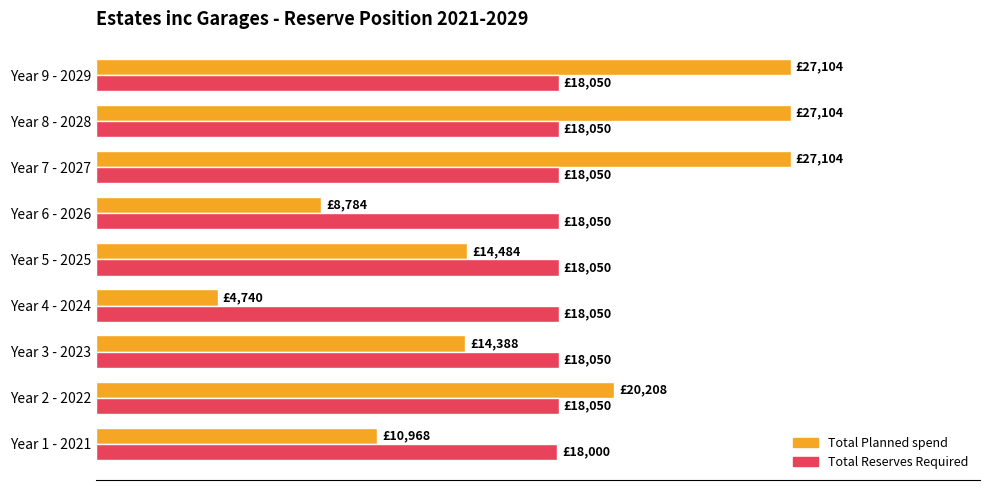

What is the smallest value displayed?

4740